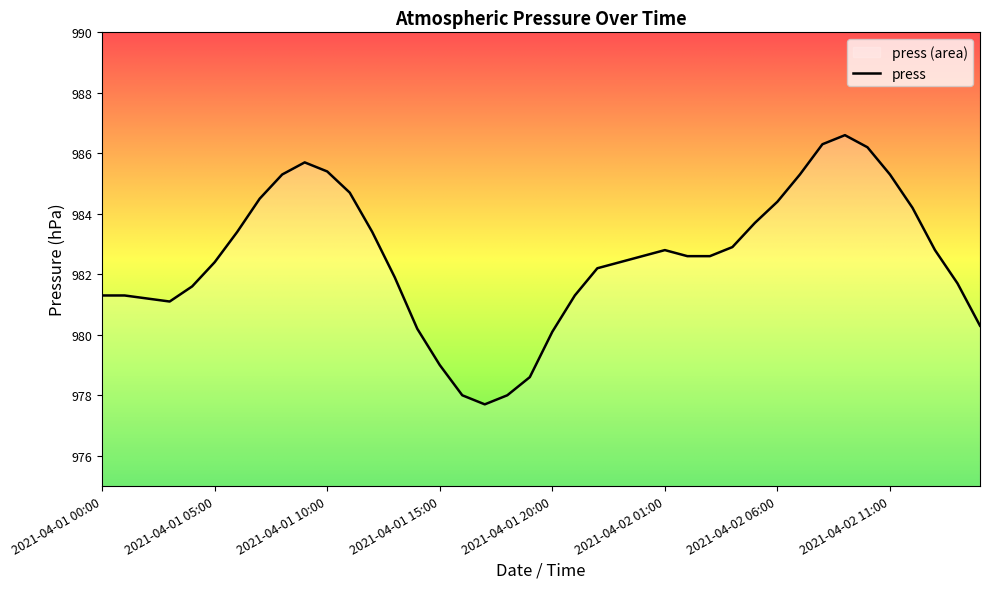

Where is the first local maximum?

2021-04-01 09:00